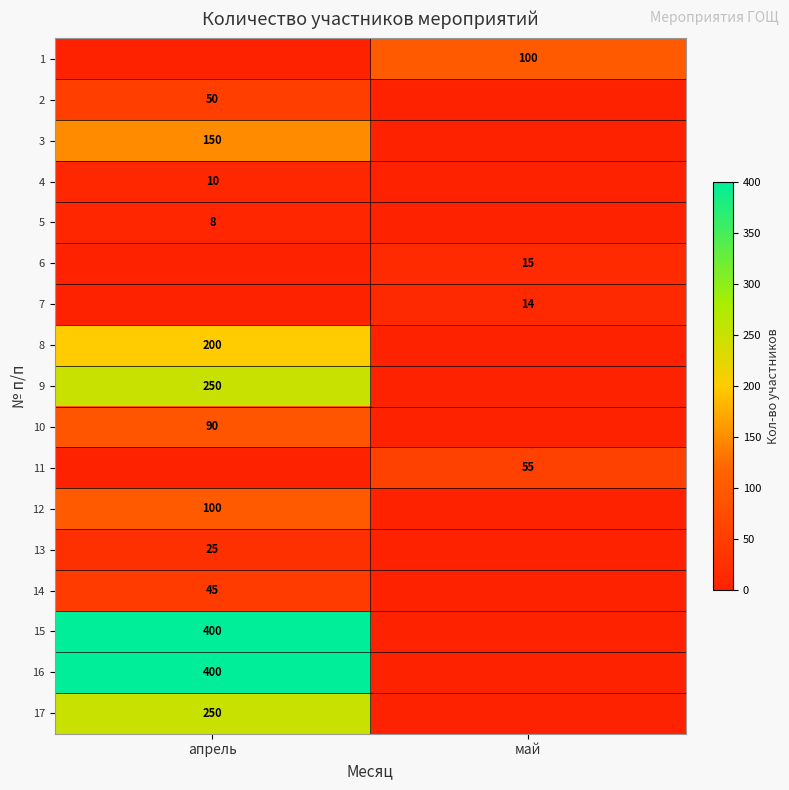

The value of 15 at апрель is 708. True or false?

False